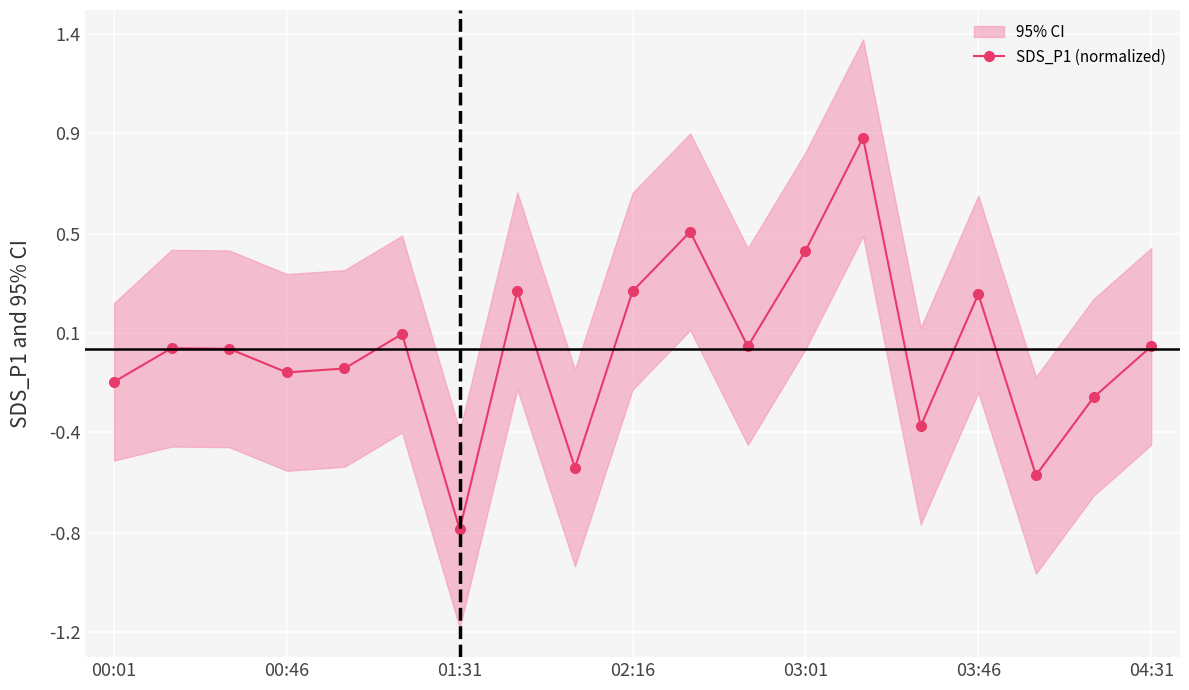

The chart shows a value of -0.5 at 14. True or false?

False